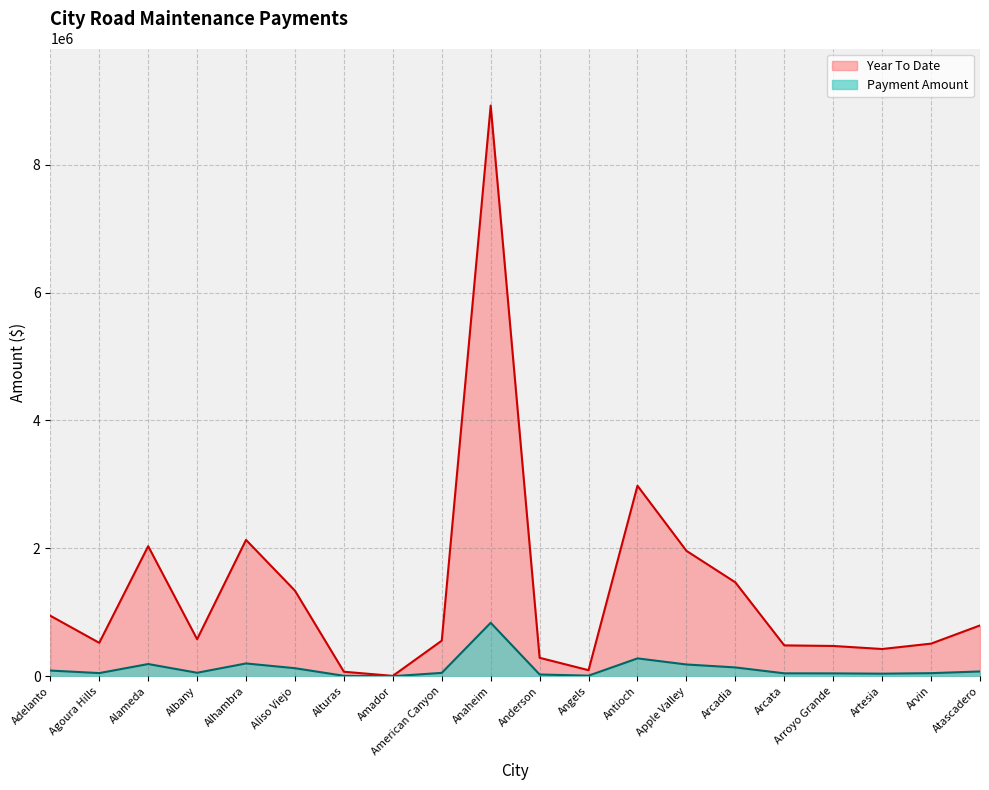

Rank the series by their average value, from lowest to highest.

Payment Amount, Year To Date